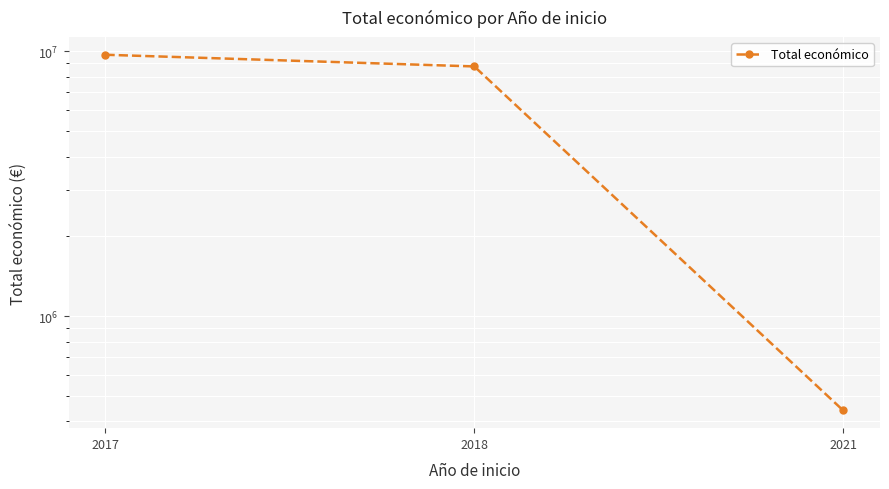

At which label does the data first exceed 8759186?

2017